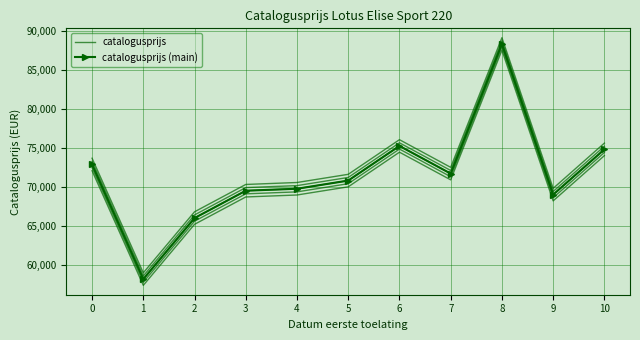

How many values in the catalogusprijs (main) series are below 70797?

5